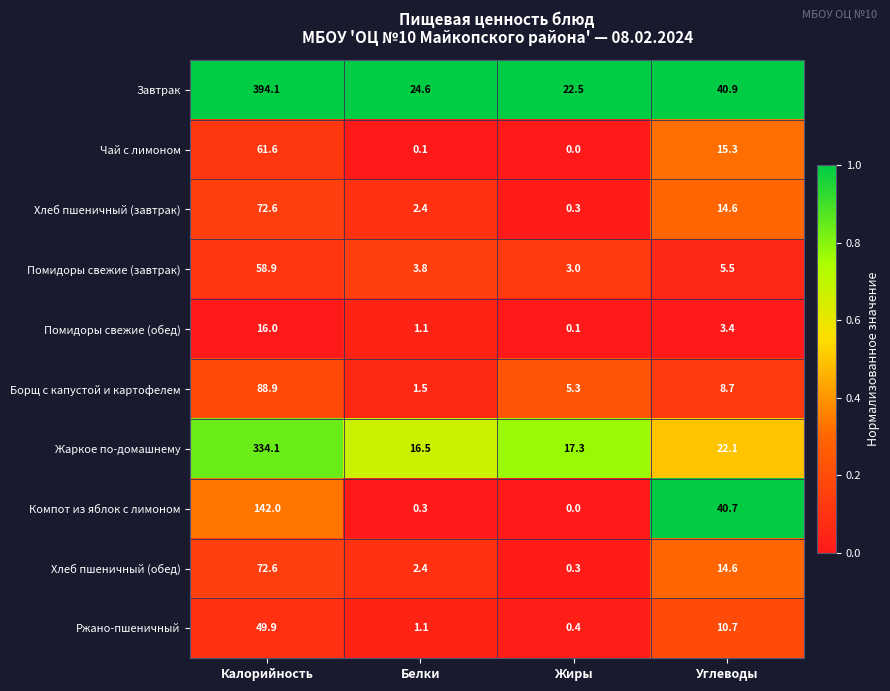

What is the difference between the maximum and second lowest values in the Чай с лимоном series?

61.5